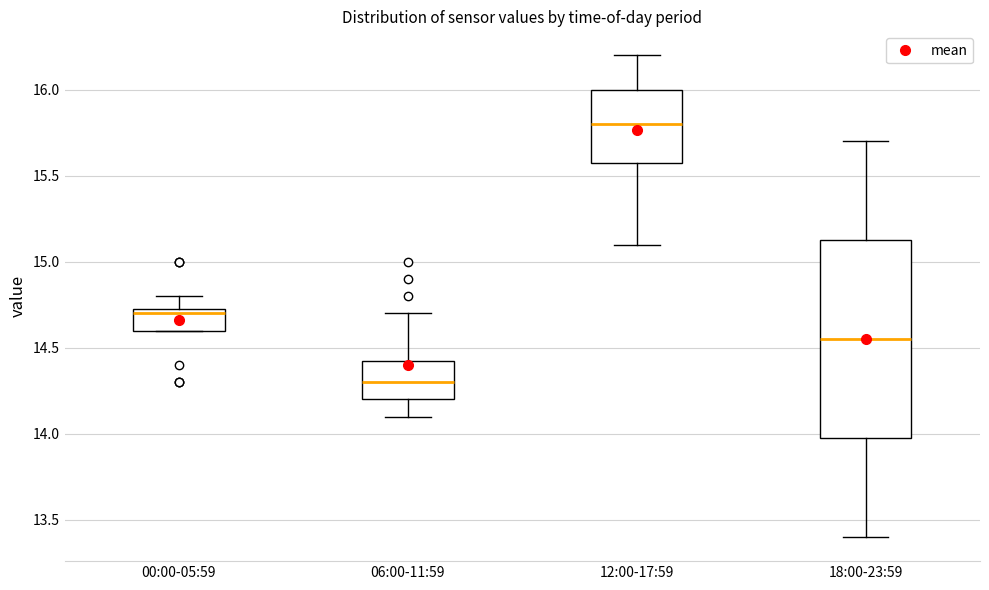

Where does the median line of the box for 00:00-05:59 sit on the y-axis? The values are not printed on the chart, so give them approximately, as read against the axis.

14.70